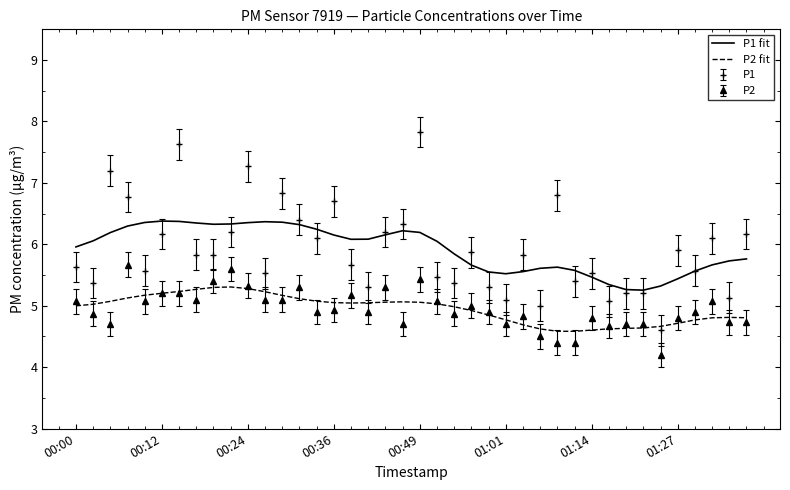

Rank the series by their maximum value, from highest to lowest.

P1, P1 fit, P2, P2 fit